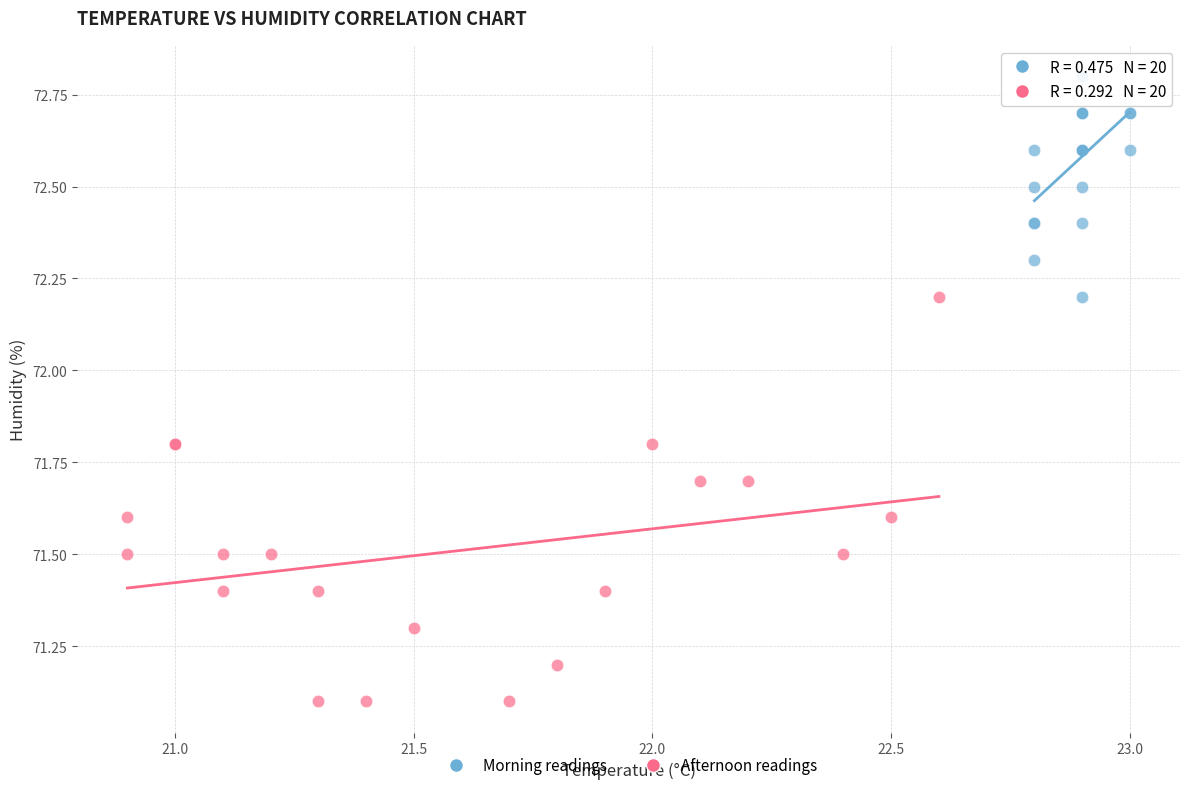

What are all the series names shown in the legend?

Morning readings, Afternoon readings